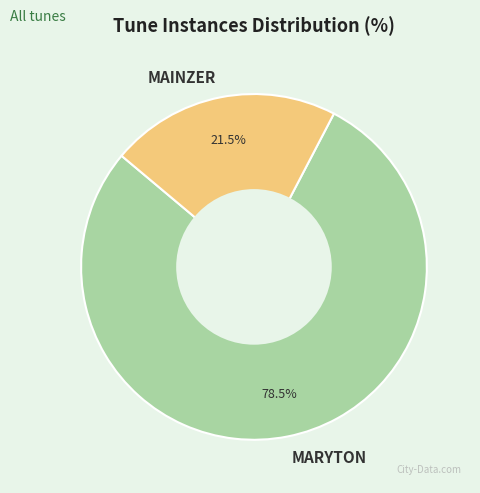

Which slice is the smallest?

MAINZER